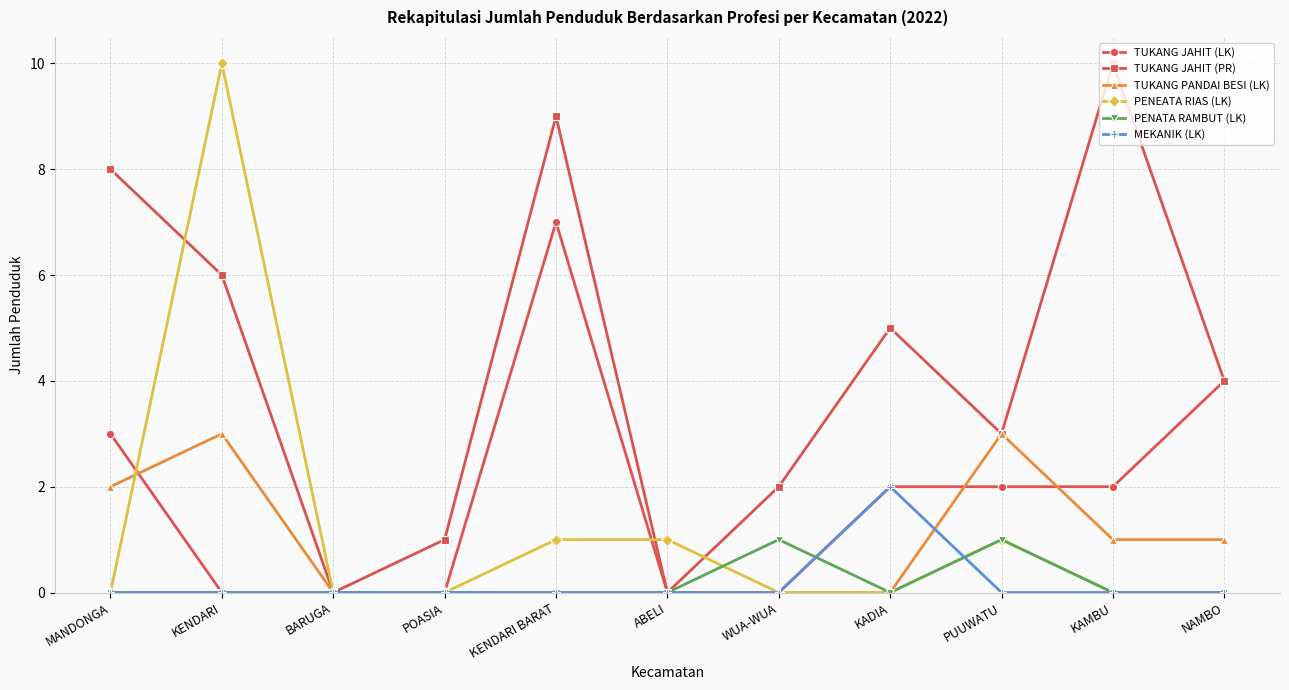

The value of MEKANIK (LK) at KAMBU is 0. True or false?

True